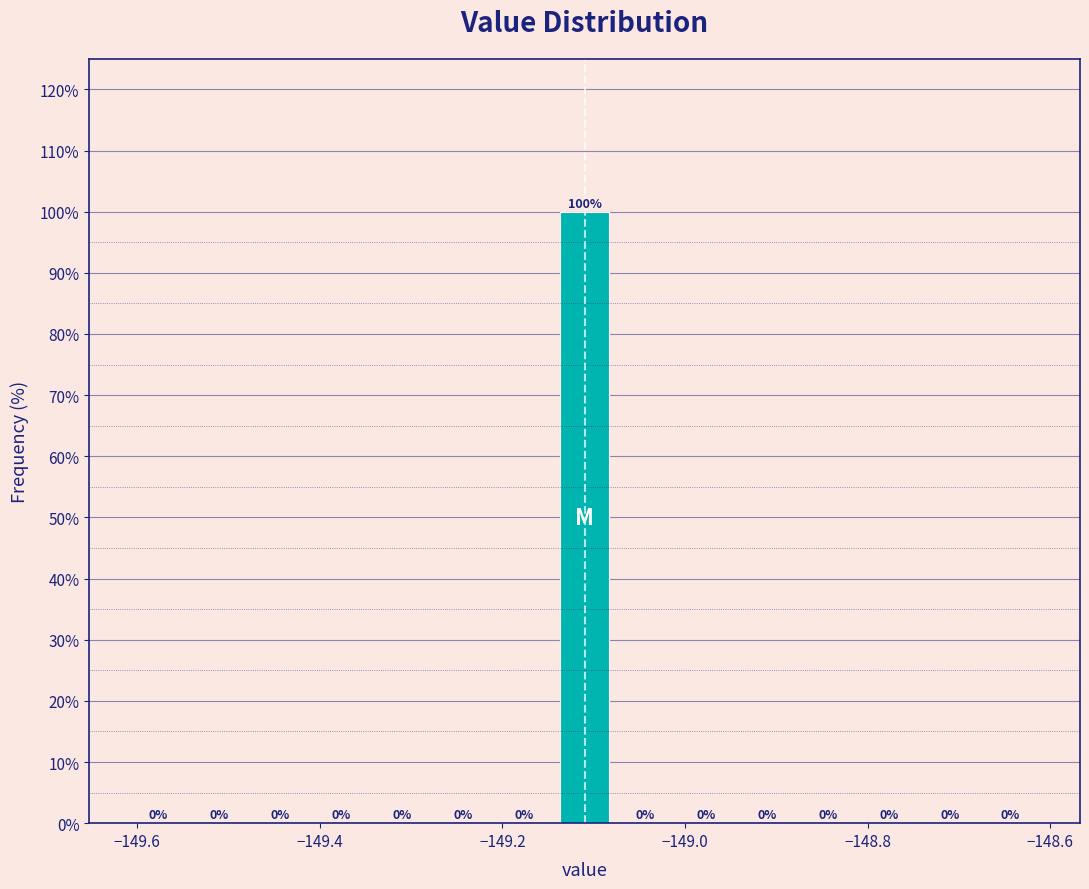

Around what value on the x-axis is the tallest bar? Give the approximate position of its centre, as read against the axis.

-149.10